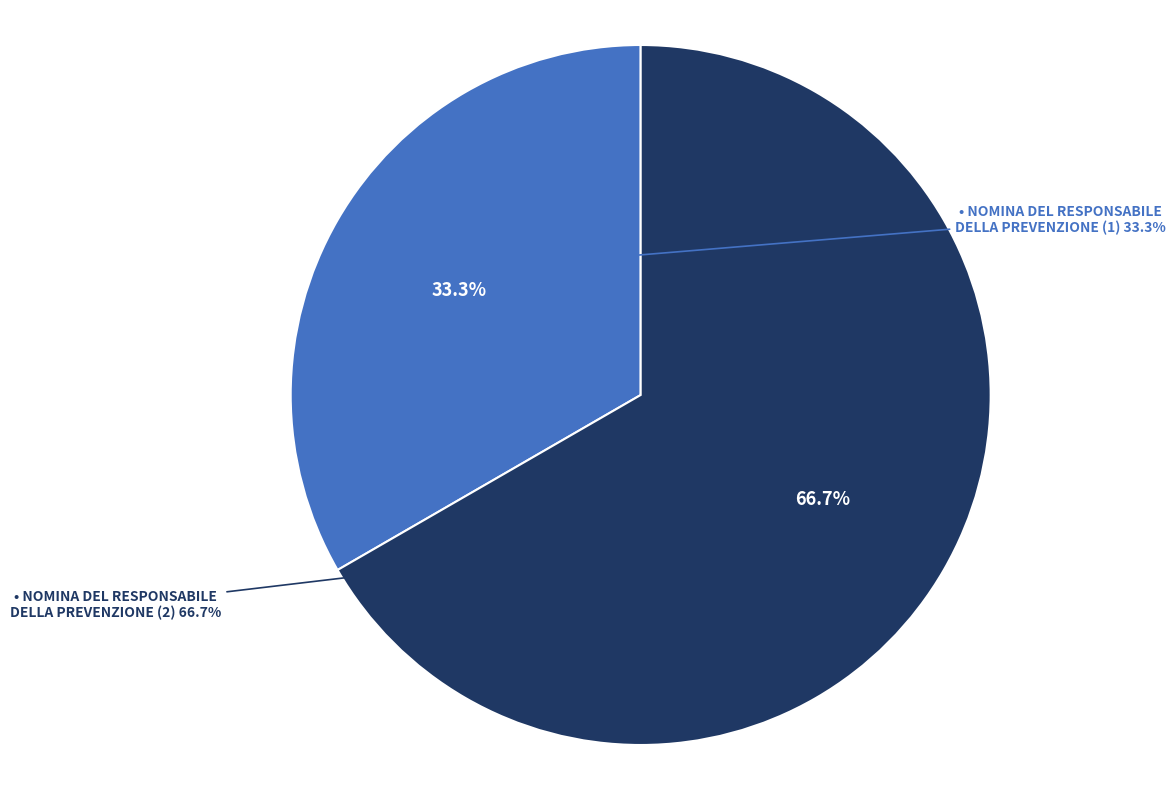

How much of the chart is everything except NOMINA DEL RESPONSABILE DELLA PREVENZIONE (2)?

33.3%